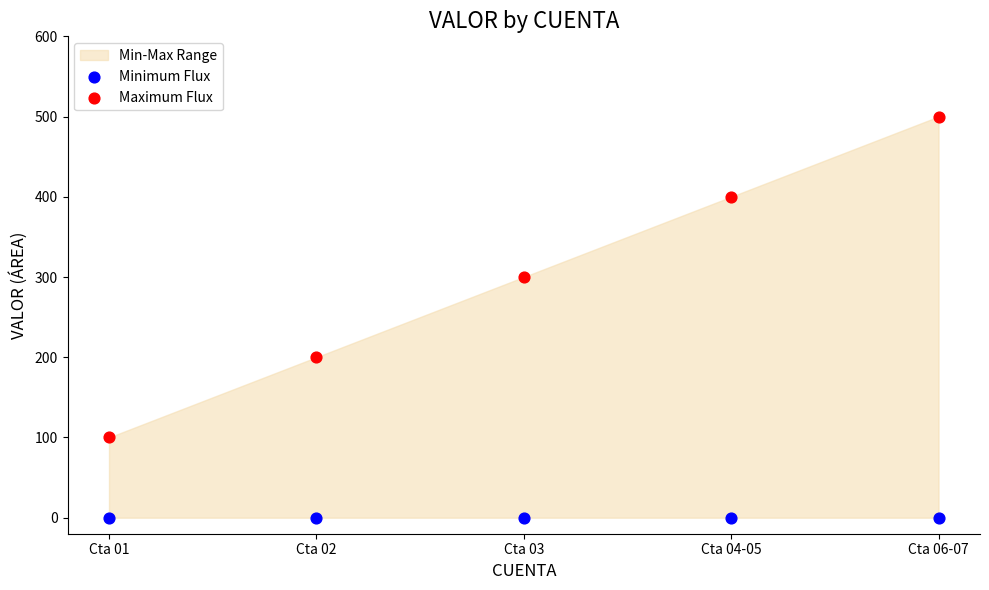

Which series reaches the minimum Y coordinate?

Minimum Flux